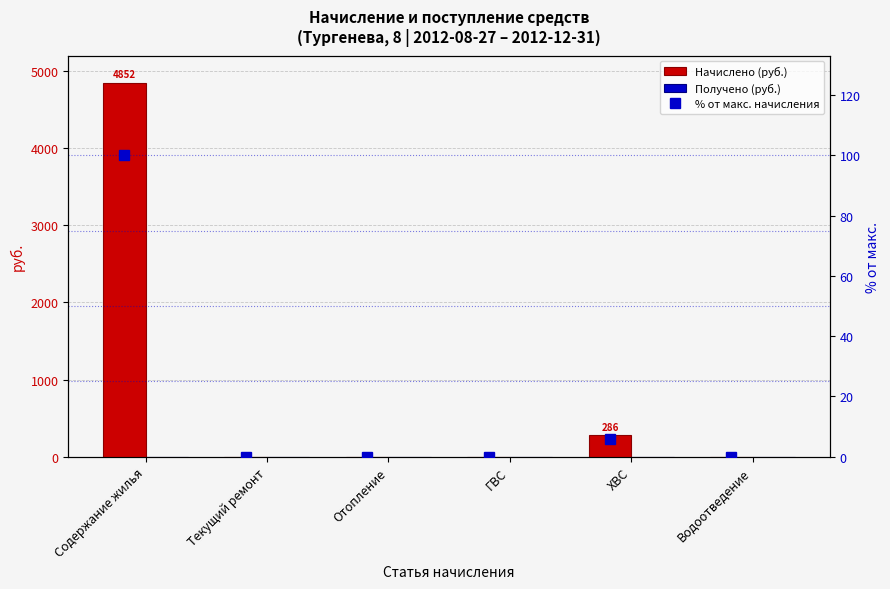

At which label is Начислено (руб.) closest to 2426?

ХВС